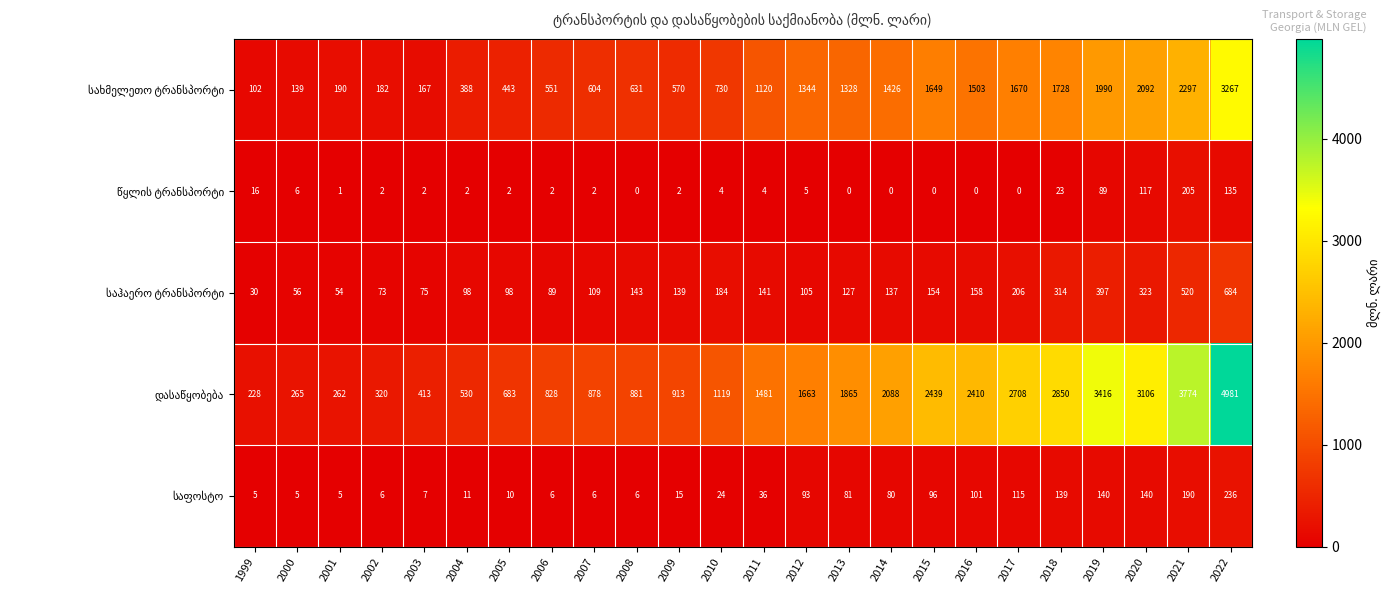

Which label corresponds to the largest value in the chart?

2022